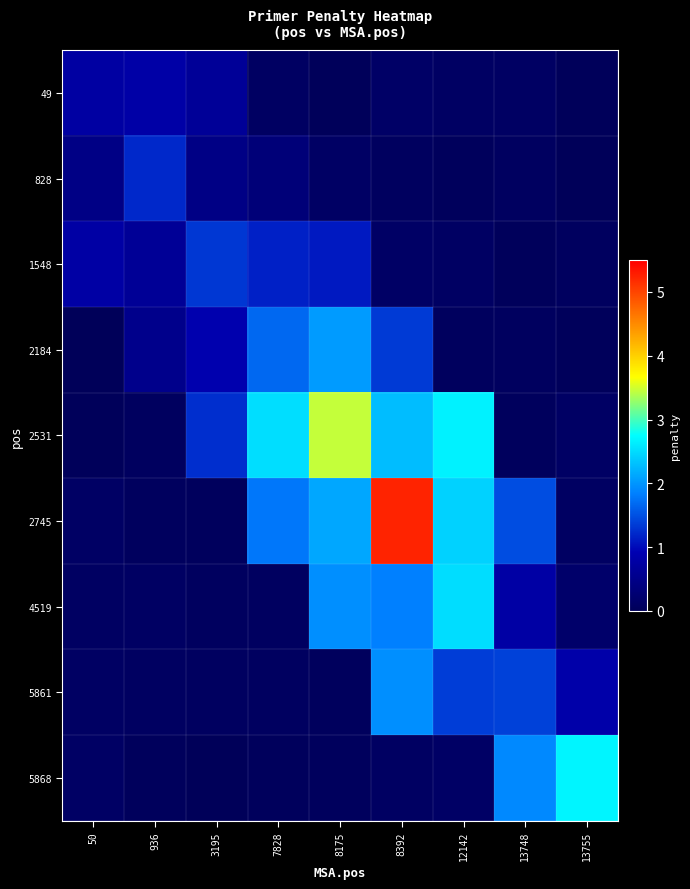

Reading left to right, transcribe all the data shown in this chart.

49: 50=0.8	936=0.8	3195=0.6	7828=0.1	8175=0.0	8392=0.1	12142=0.1	13748=0.1	13755=0.0
828: 50=0.5	936=1.2	3195=0.5	7828=0.3	8175=0.1	8392=0.1	12142=0.0	13748=0.1	13755=0.0
1548: 50=0.8	936=0.6	3195=1.3	7828=1.2	8175=1.1	8392=0.1	12142=0.1	13748=0.0	13755=0.1
2184: 50=0.0	936=0.5	3195=0.9	7828=1.7	8175=2.0	8392=1.3	12142=0.1	13748=0.1	13755=0.0
2531: 50=0.0	936=0.1	3195=1.3	7828=2.5	8175=3.5	8392=2.3	12142=2.7	13748=0.0	13755=0.1
2745: 50=0.1	936=0.1	3195=0.0	7828=1.8	8175=2.1	8392=5.2	12142=2.4	13748=1.5	13755=0.1
4519: 50=0.1	936=0.1	3195=0.1	7828=0.1	8175=1.9	8392=1.8	12142=2.5	13748=0.8	13755=0.2
5861: 50=0.1	936=0.1	3195=0.1	7828=0.1	8175=0.0	8392=2.0	12142=1.4	13748=1.4	13755=0.8
5868: 50=0.1	936=0.0	3195=0.0	7828=0.0	8175=0.0	8392=0.1	12142=0.1	13748=1.9	13755=2.7